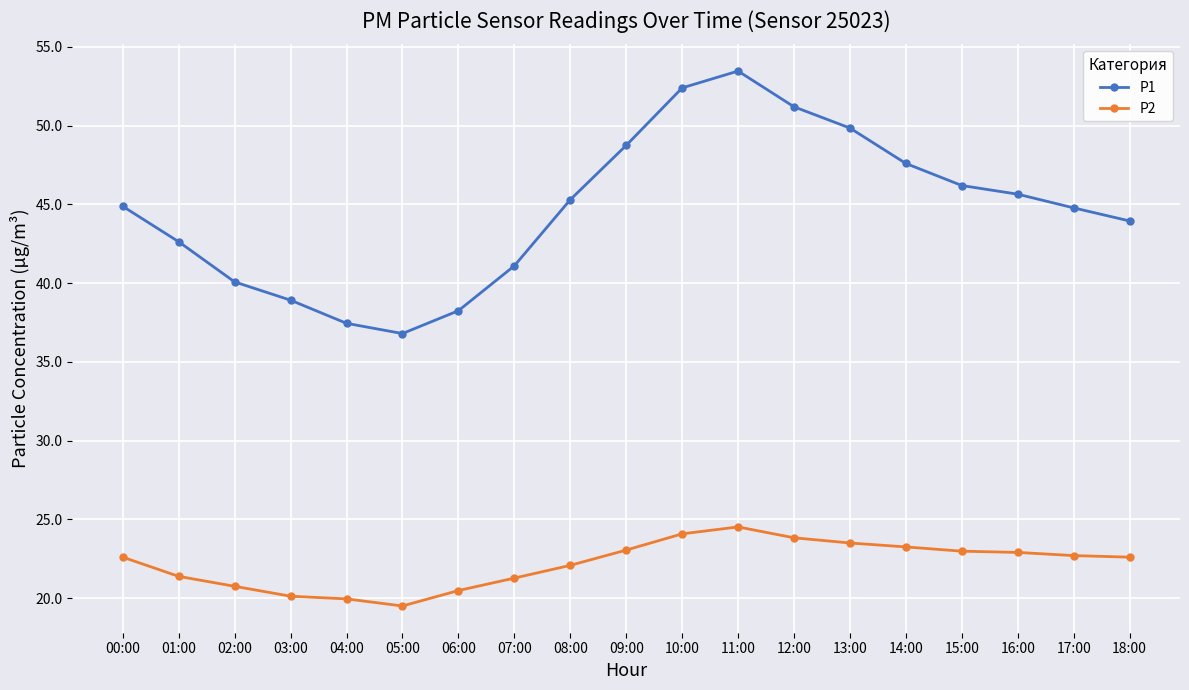

Rank the series by their average value, from lowest to highest.

P2, P1